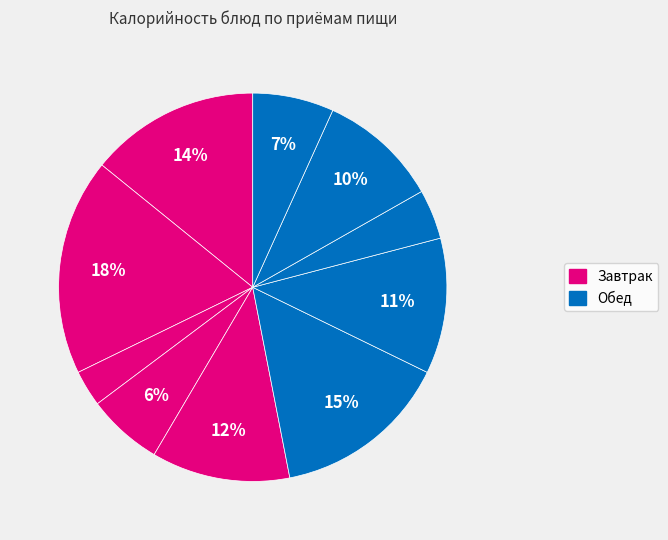

Is there a majority slice in this chart?

No